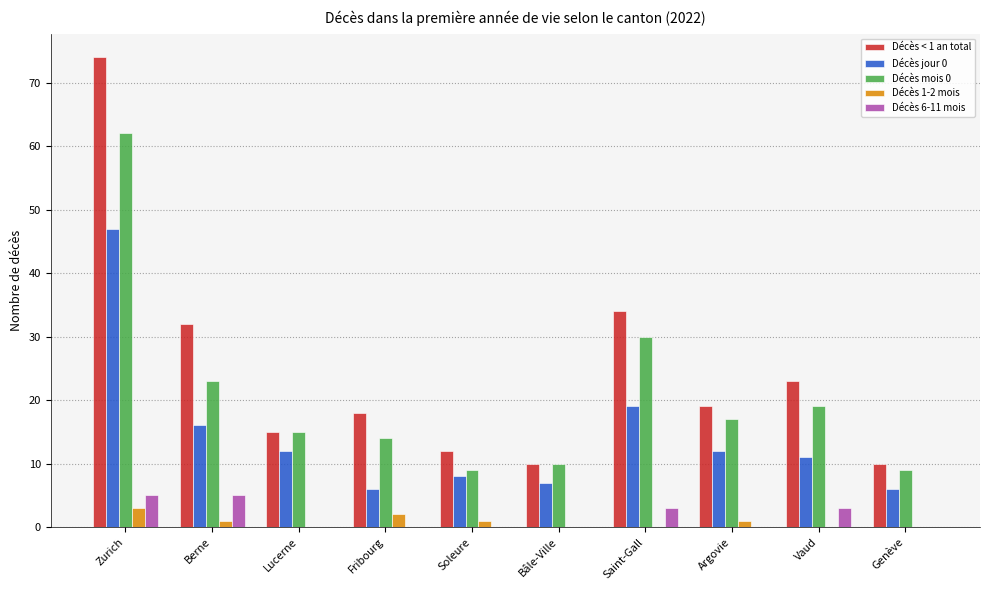

Which series has the largest total across all categories?

Décès < 1 an total